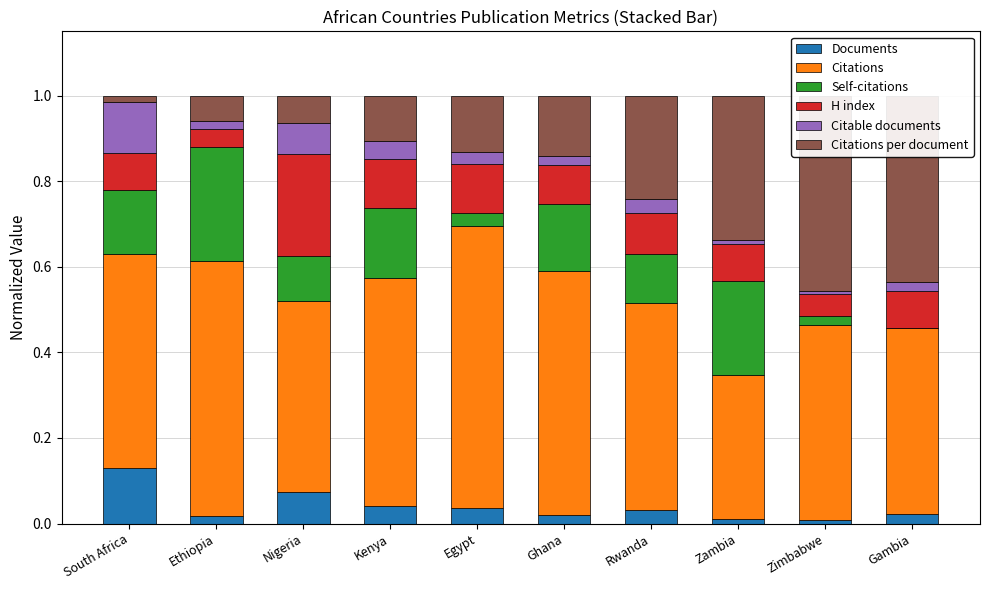

Which series has the largest total across all categories?

Citations